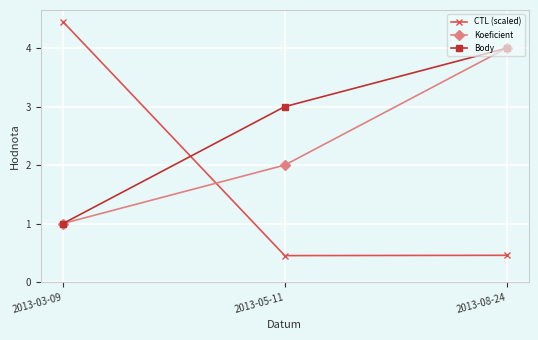

What is the total value across all series at 2013-05-11?

5.5